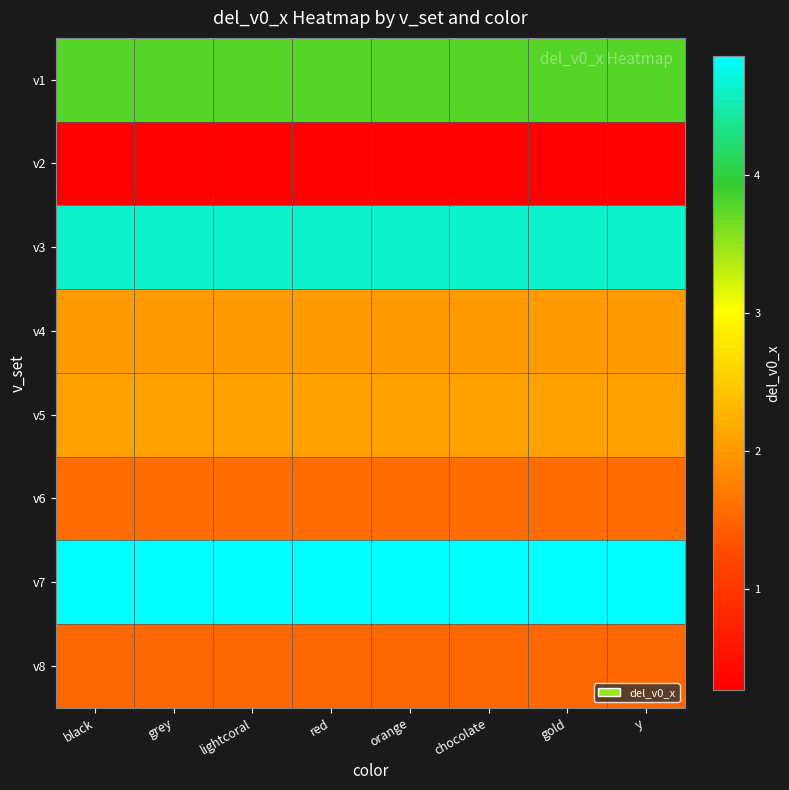

At lightcoral, list the series in order from largest to smallest.

v7, v3, v1, v5, v4, v6, v8, v2